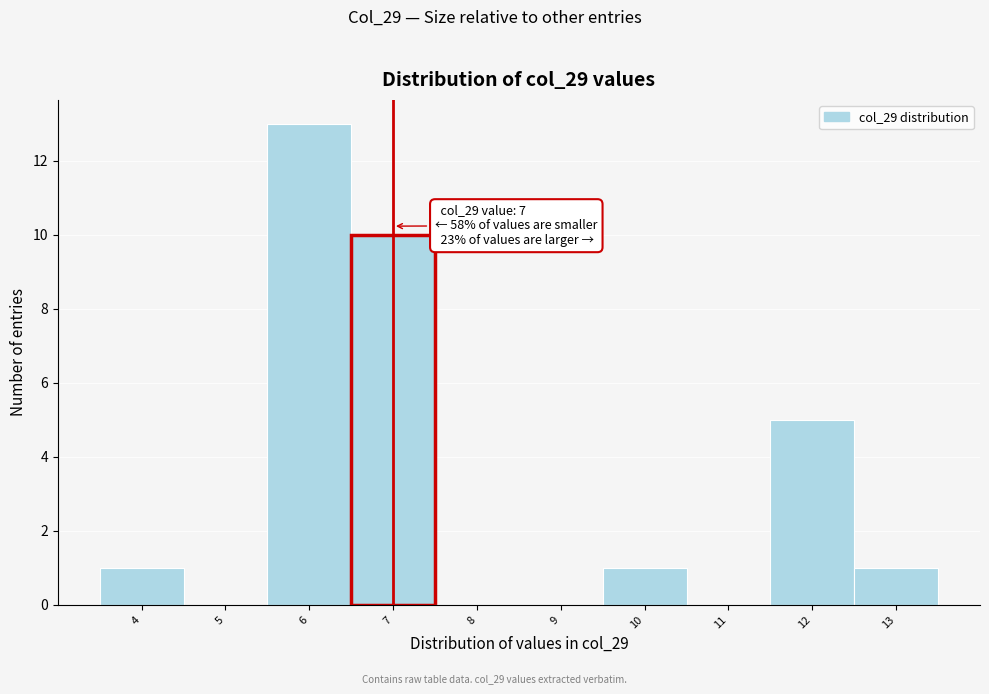

Over which range of the x-axis is the bar tallest?

5.5 to 6.5